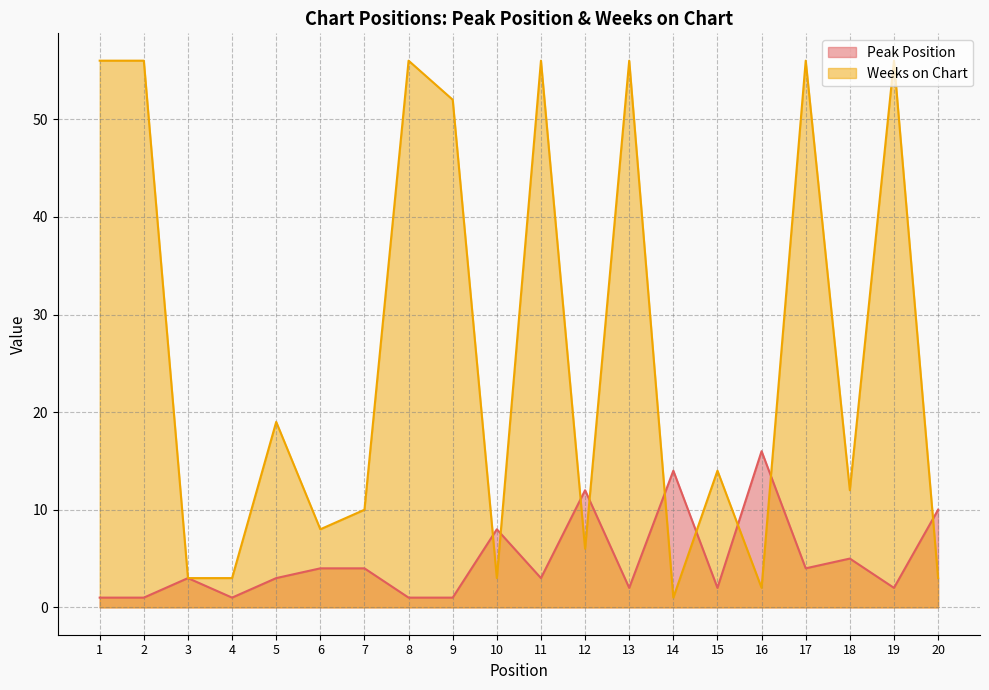

The value of Peak Position at 8 is 1. True or false?

True